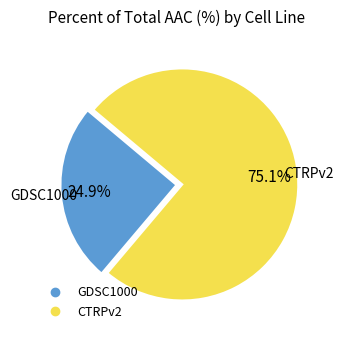

What percentage is the GDSC1000 slice, to the nearest percent?

25%